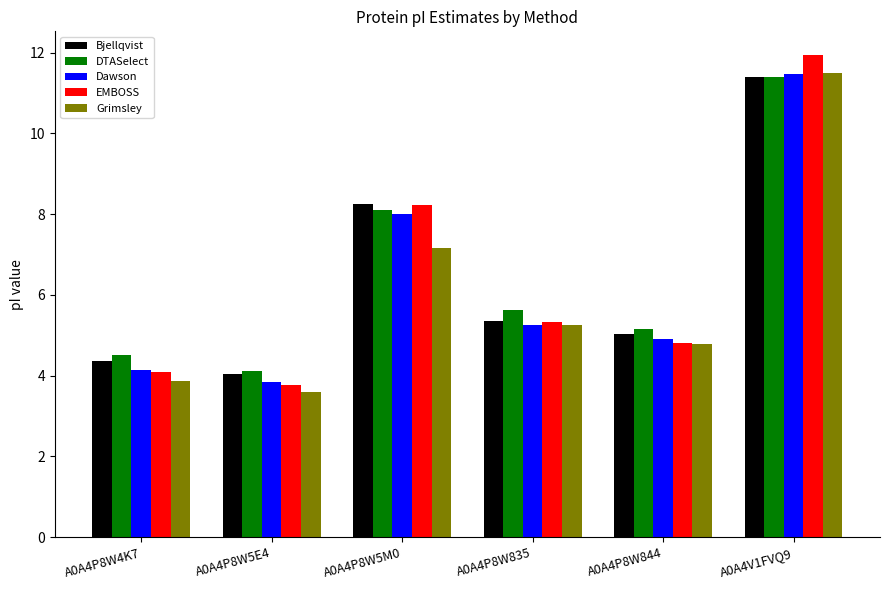

What is the sum of the EMBOSS values at A0A4V1FVQ9 and A0A4P8W4K7?

16.0